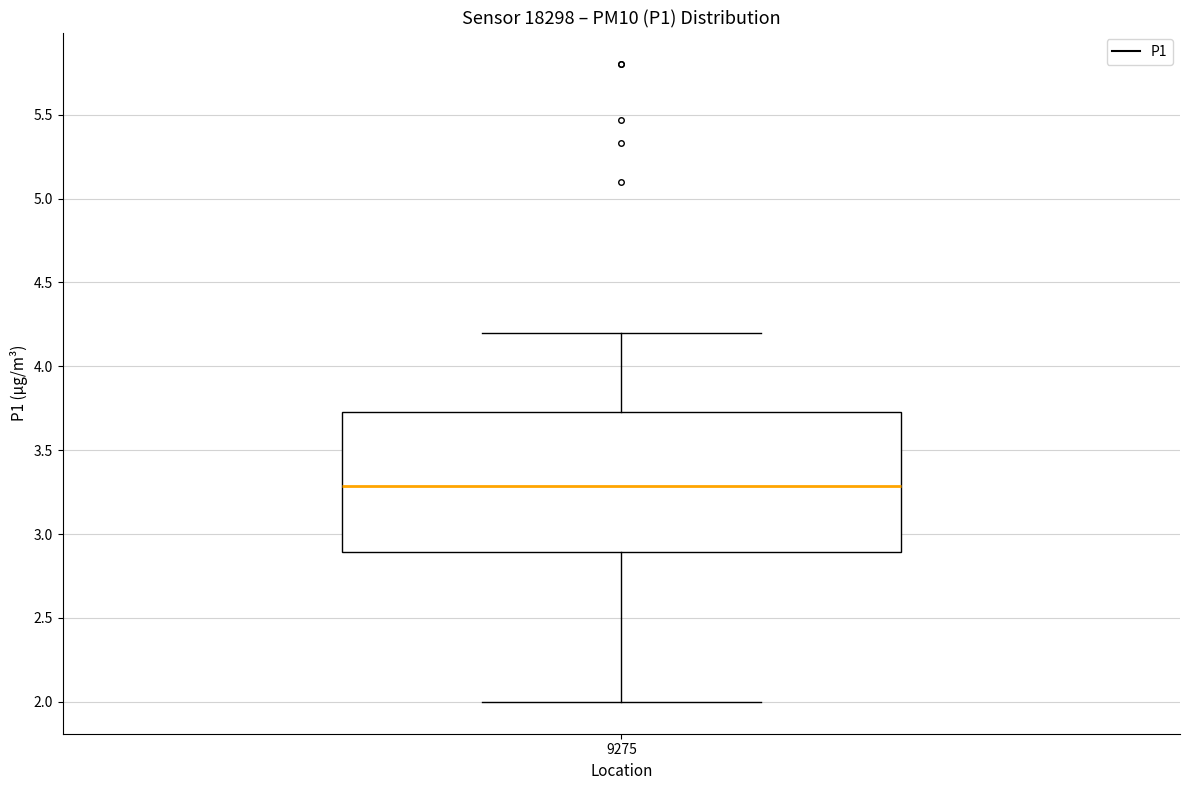

Read this box plot against the y-axis: the position of the median line, the range covered by the box, and the ends of both whiskers. The values are not printed on the chart, so give them approximately, as read against the axis.

median 3.30, box 2.90 to 3.75, whiskers 2.00 to 4.20